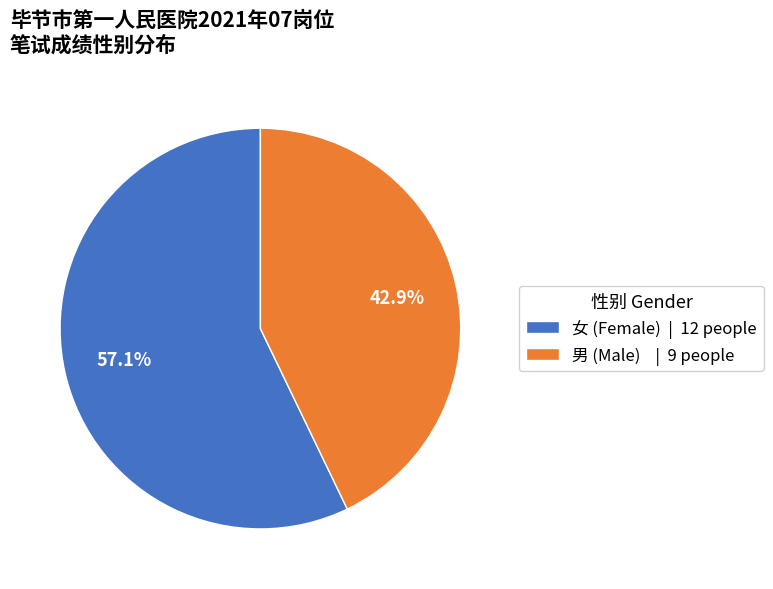

Is 女 (Female) | 12 people the majority of the pie?

Yes